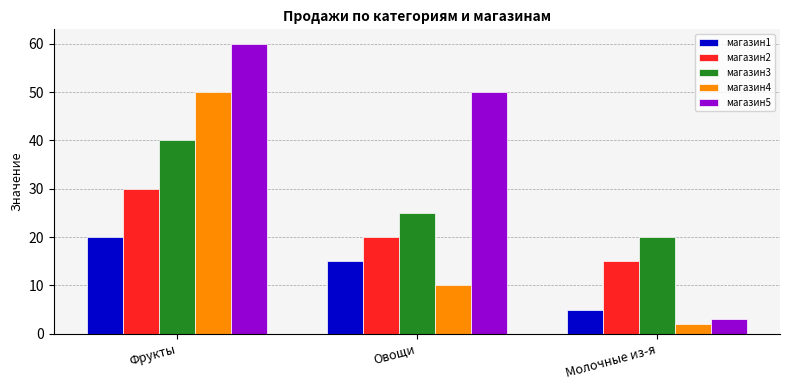

At which label is магазин5 closest to 31?

Овощи